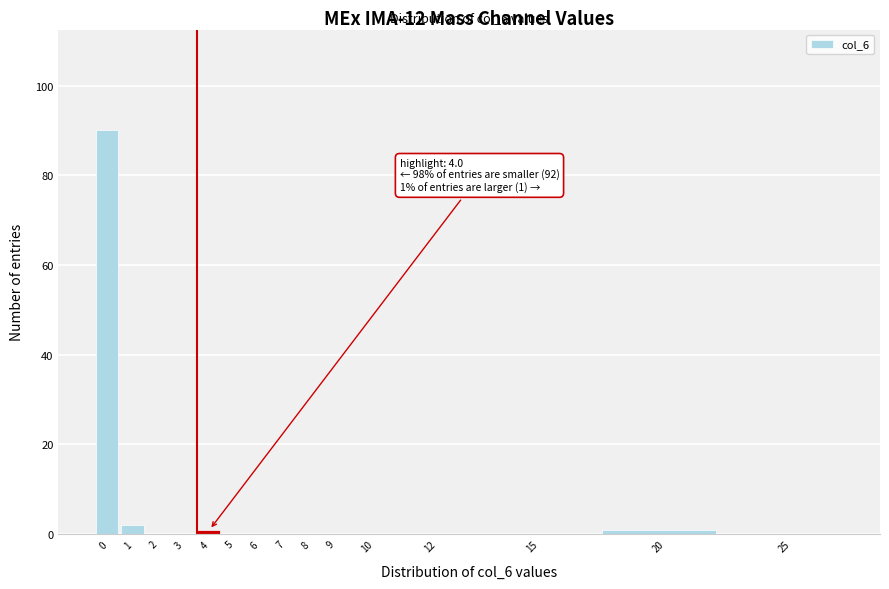

Reading right to left, extract all data points from this chart.

25=0	20=1	15=0	12=0	10=0	9=0	8=0	7=0	6=0	5=0	4=1	3=0	2=0	1=2	0=90